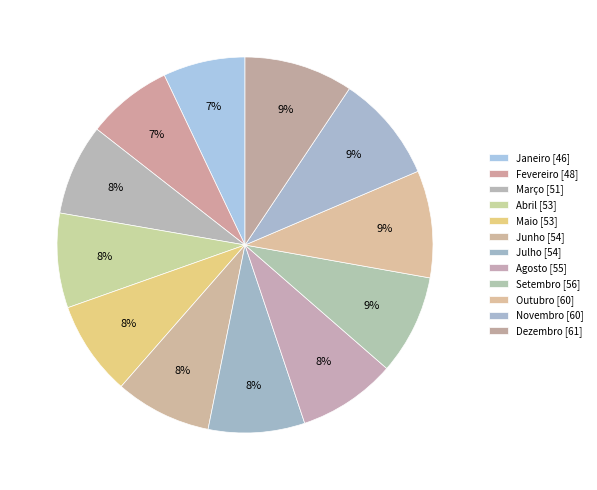

To the nearest percent, what portion does Julho represent?

8%